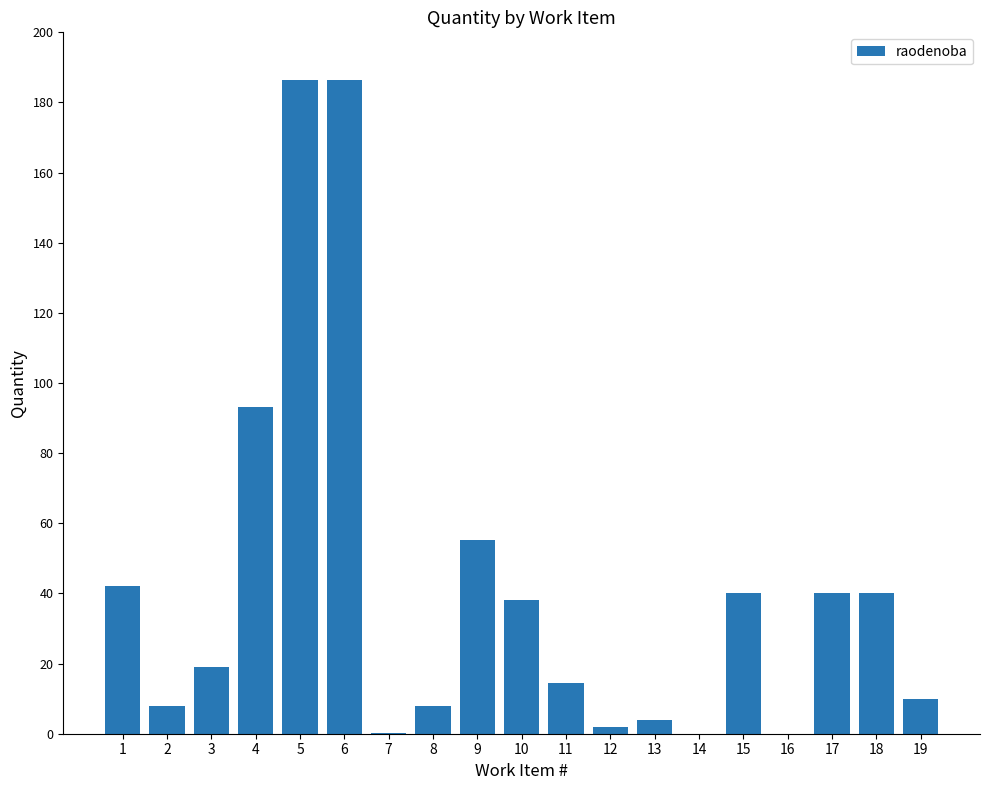

What is the change in value from 1 to 13?

-38.0